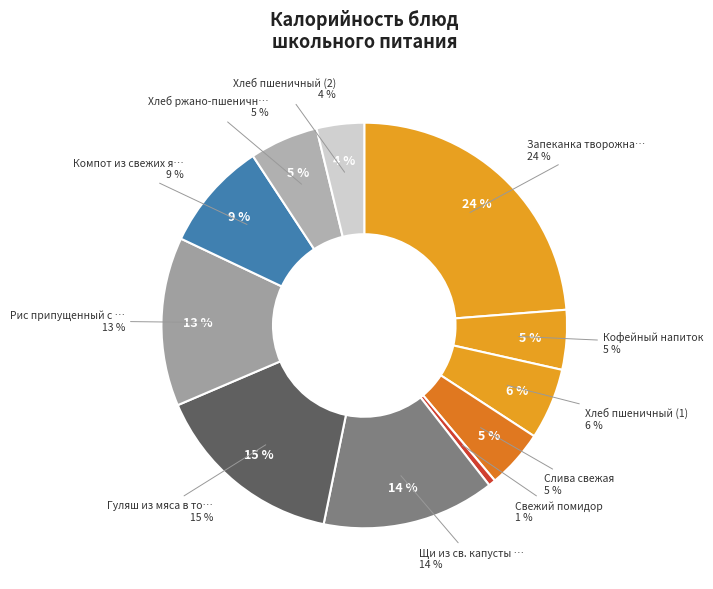

True or false: Щи из св. капусты с цыпленком и сметаной accounts for 24% of the total.

False